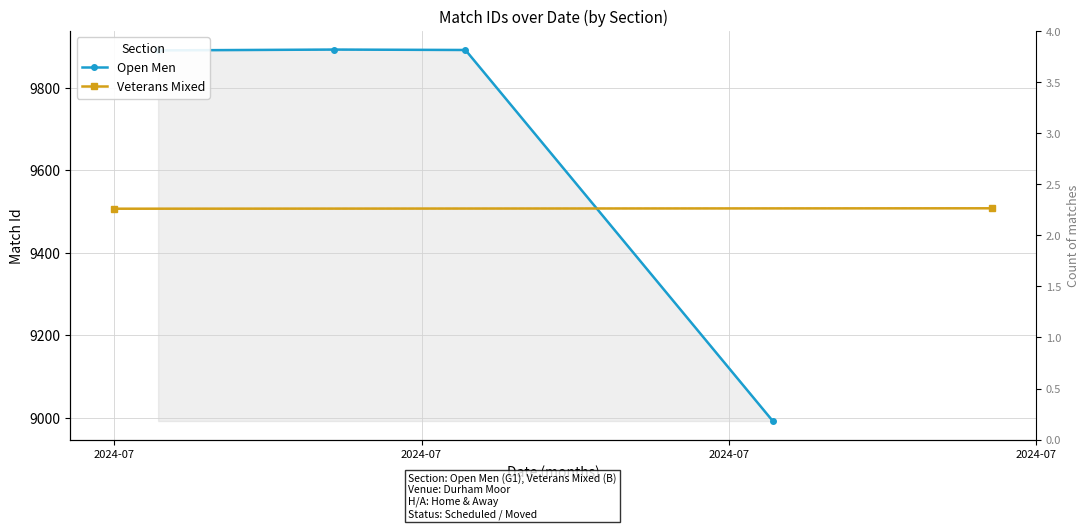

What is the sum of all values?

38668